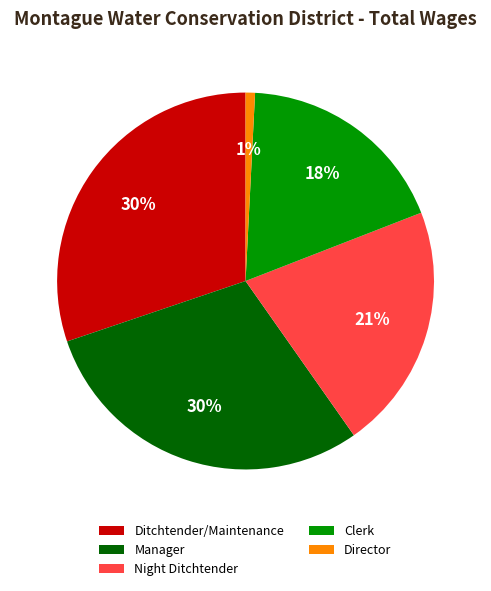

The Director slice represents 1% of the pie. True or false?

True